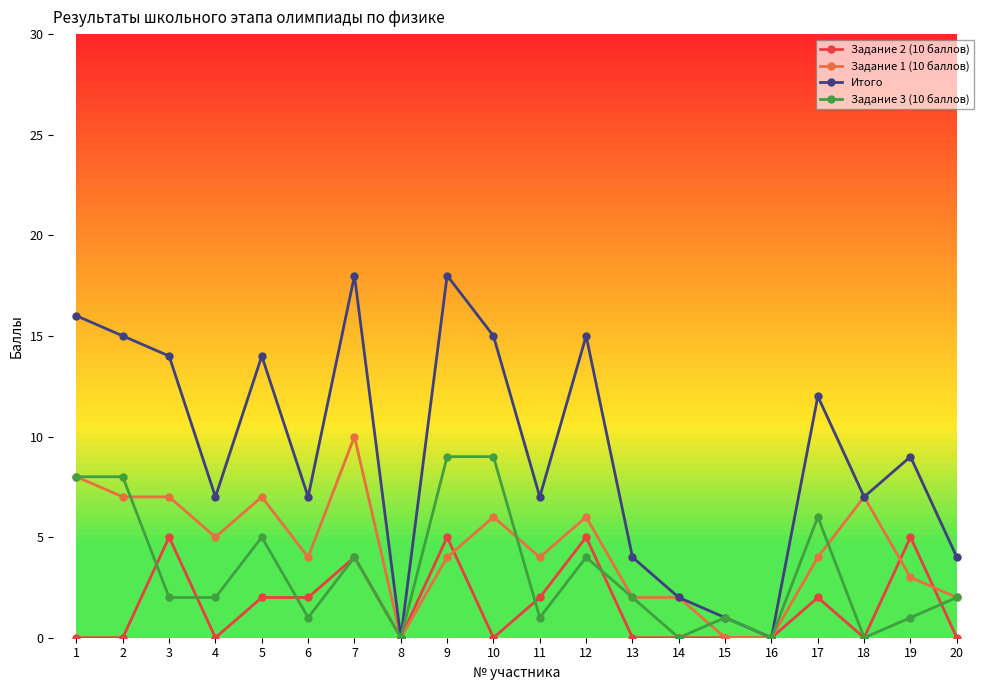

The Задание 3 (10 баллов) series shows 1 at 6. True or false?

True